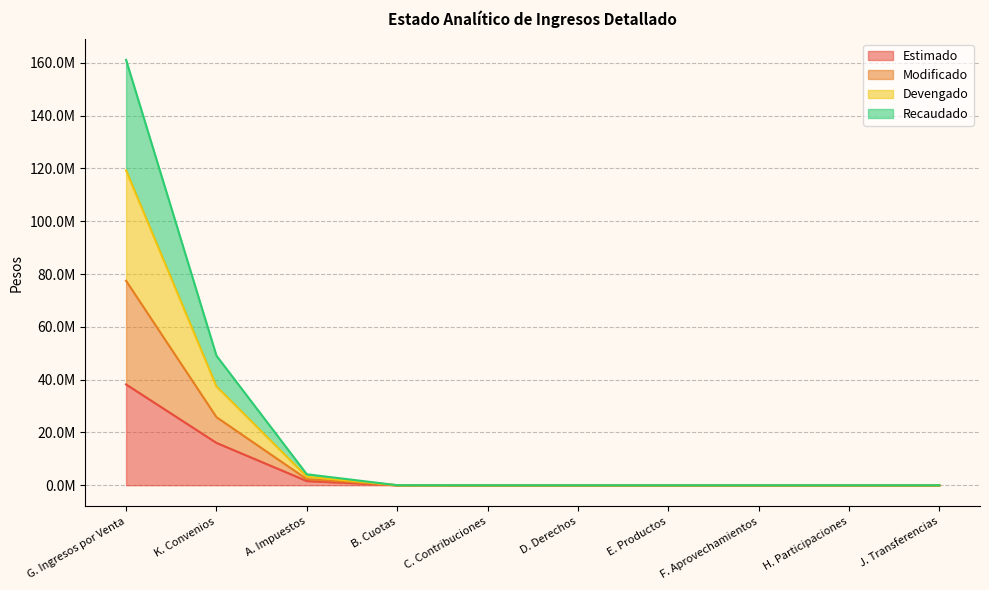

What position from the left is H. Participaciones?

9